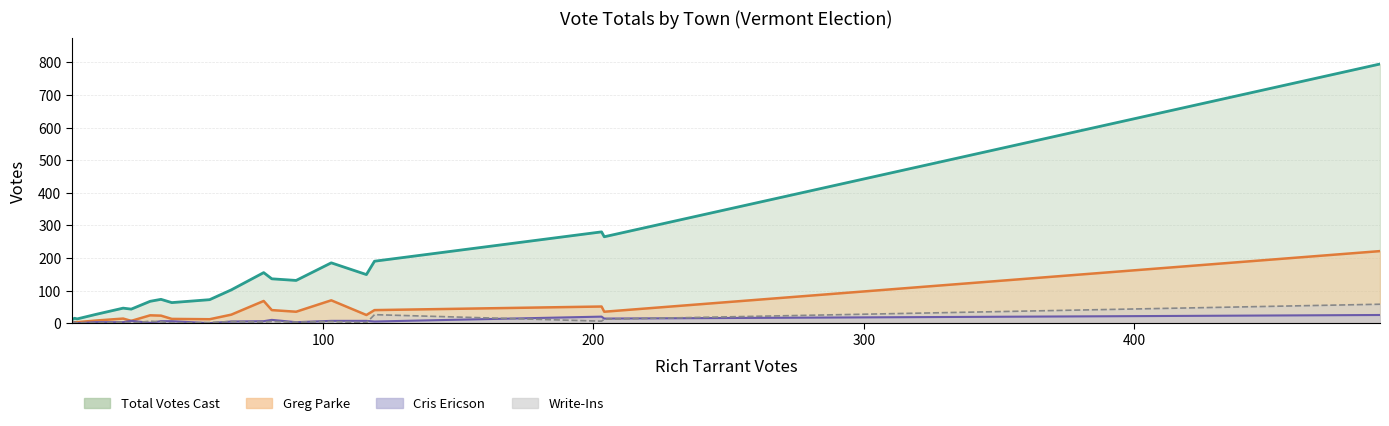

How many interior local valleys does the Cris Ericson series have?

4